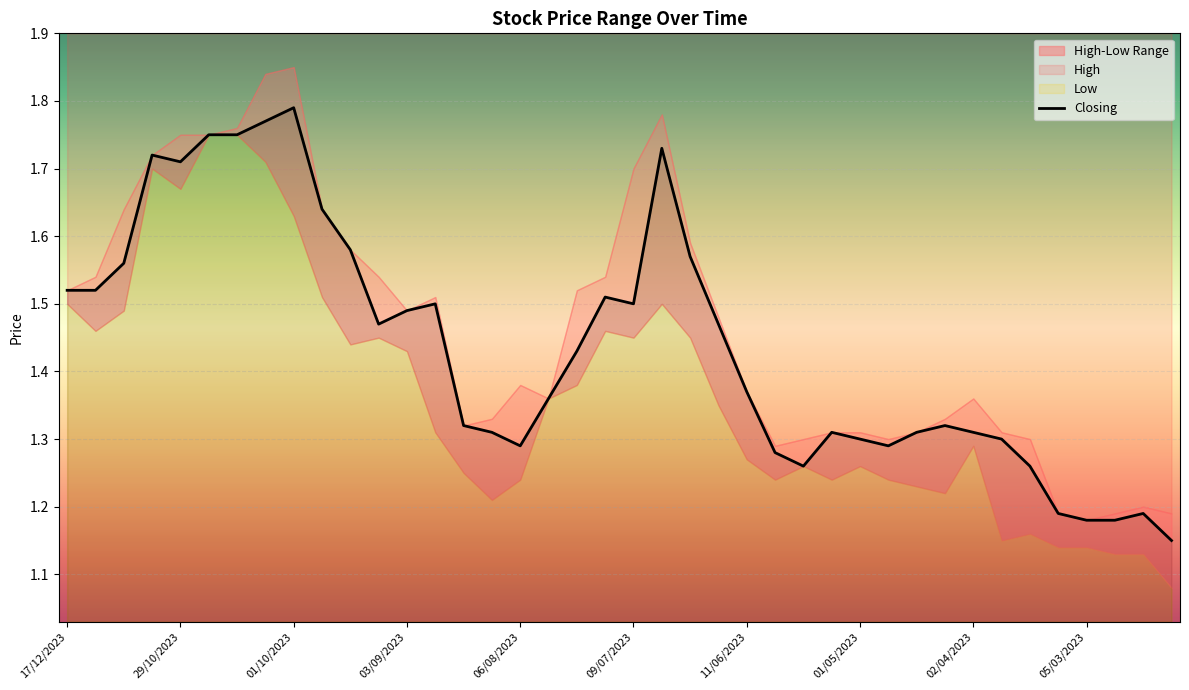

The value of Closing at 01/05/2023 is 0.4. True or false?

False